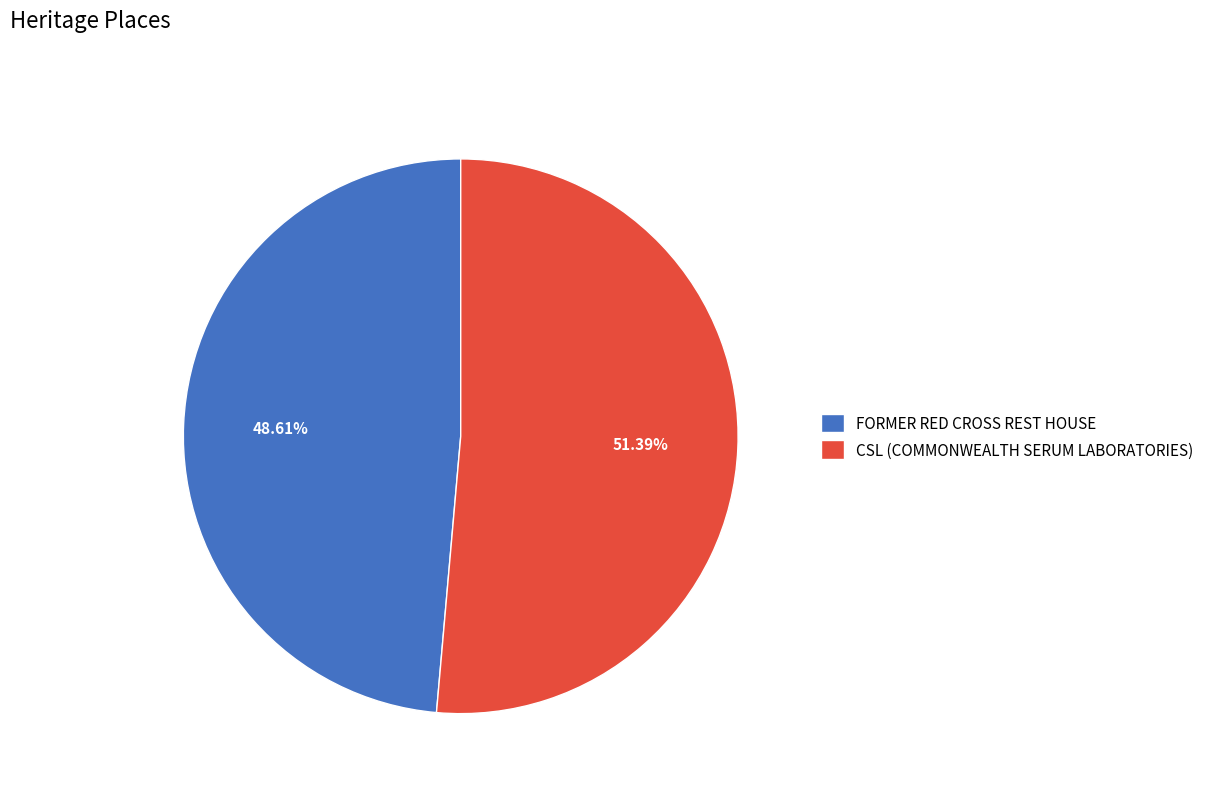

What portion of the pie excludes FORMER RED CROSS REST HOUSE?

51.4%